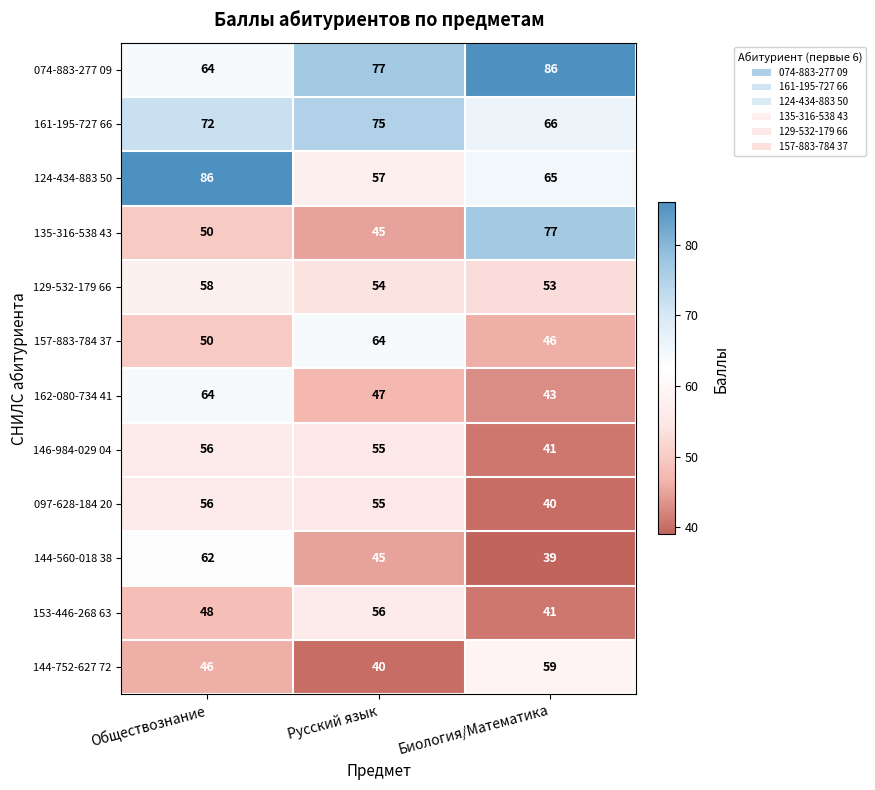

At which category is the sum across all series the highest?

Обществознание